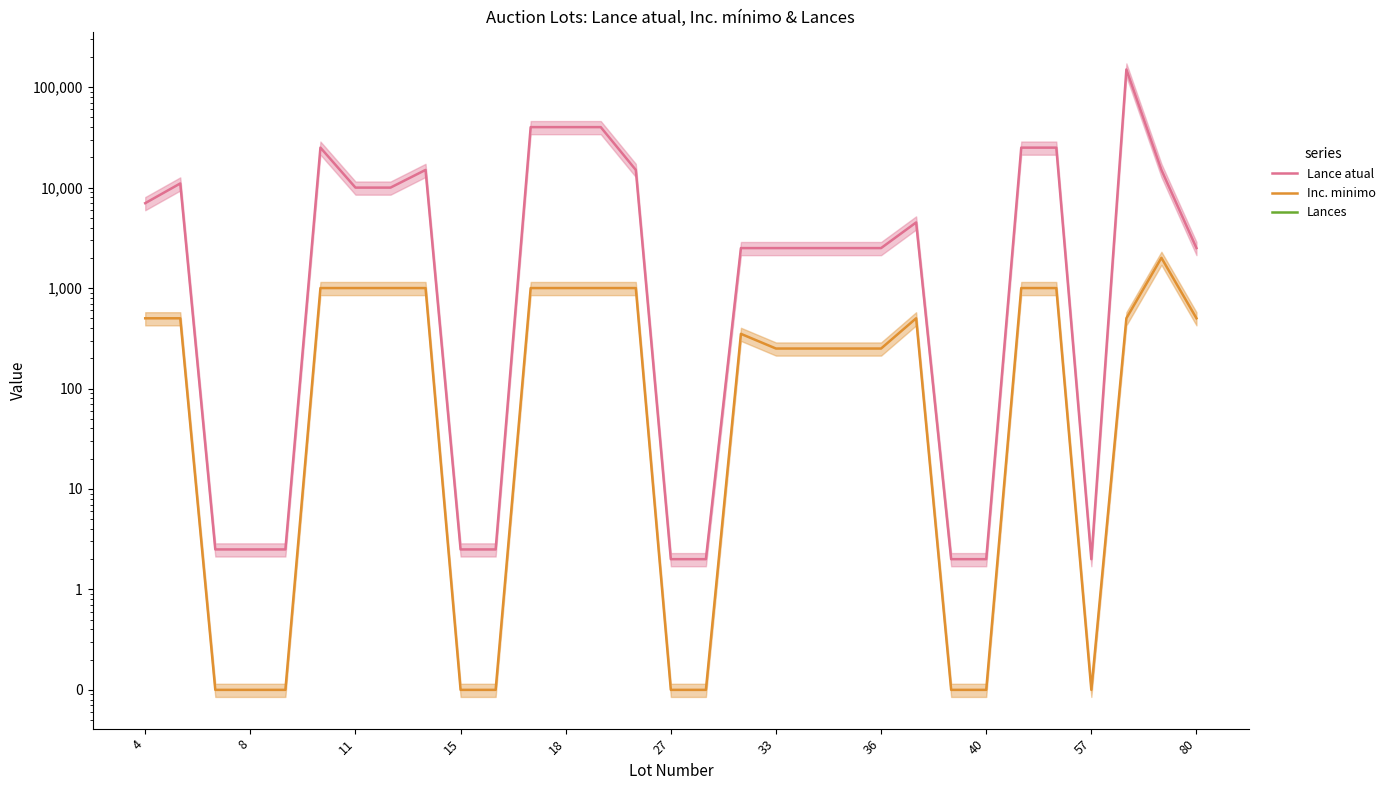

What is the average value of the Lance atual series?

14436.2